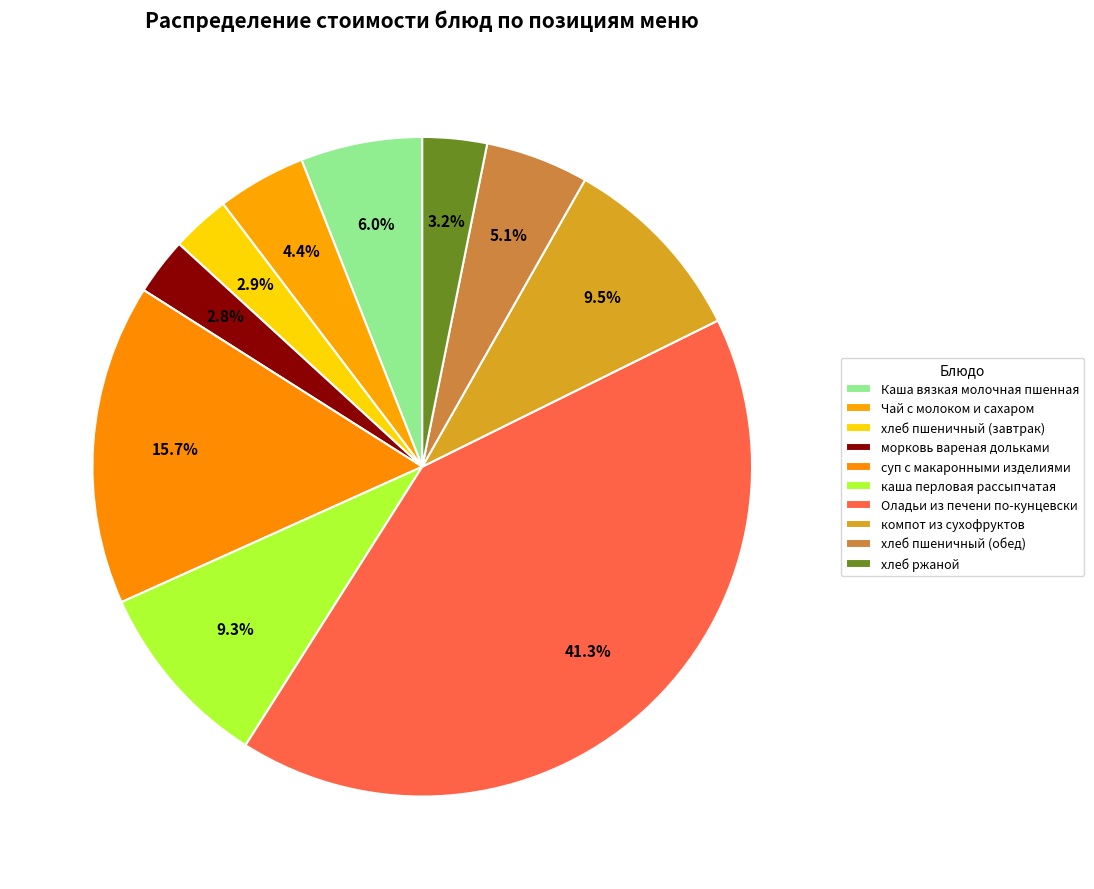

What is the smallest slice in the pie chart?

морковь вареная дольками